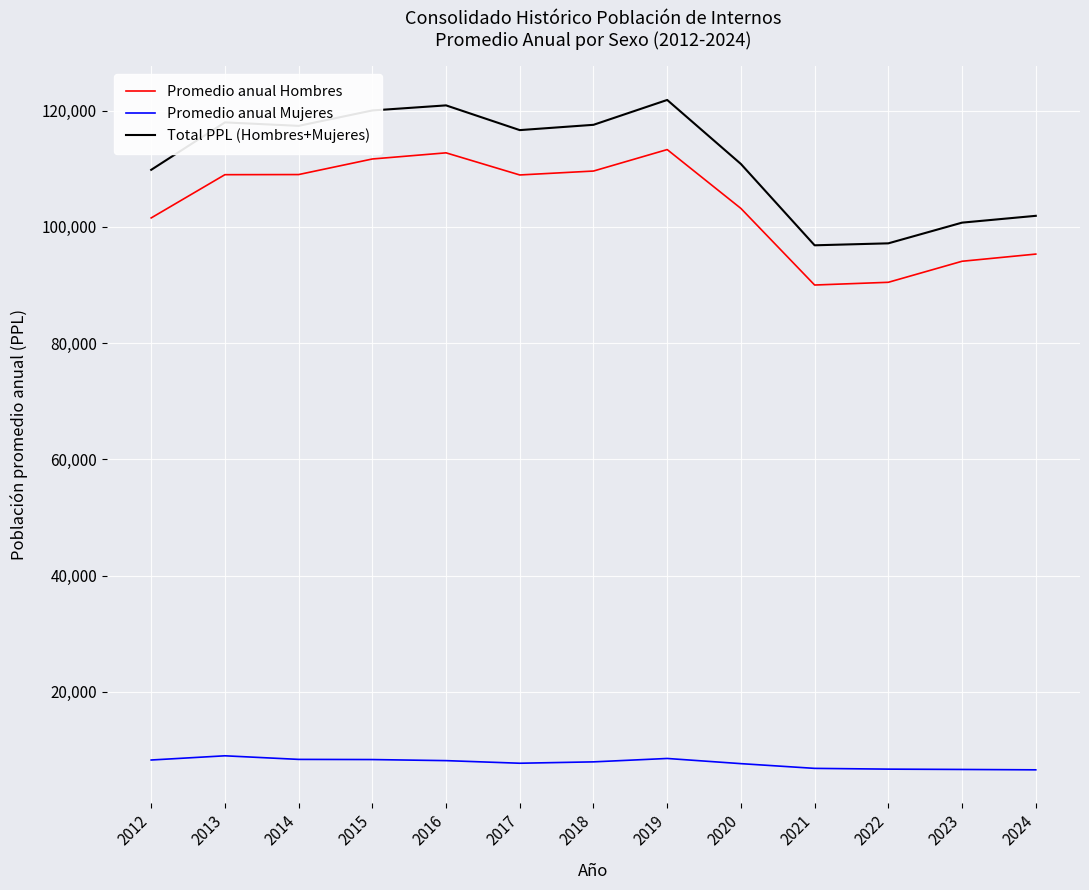

The Promedio anual Hombres series shows 90002.9 at 2021. True or false?

True